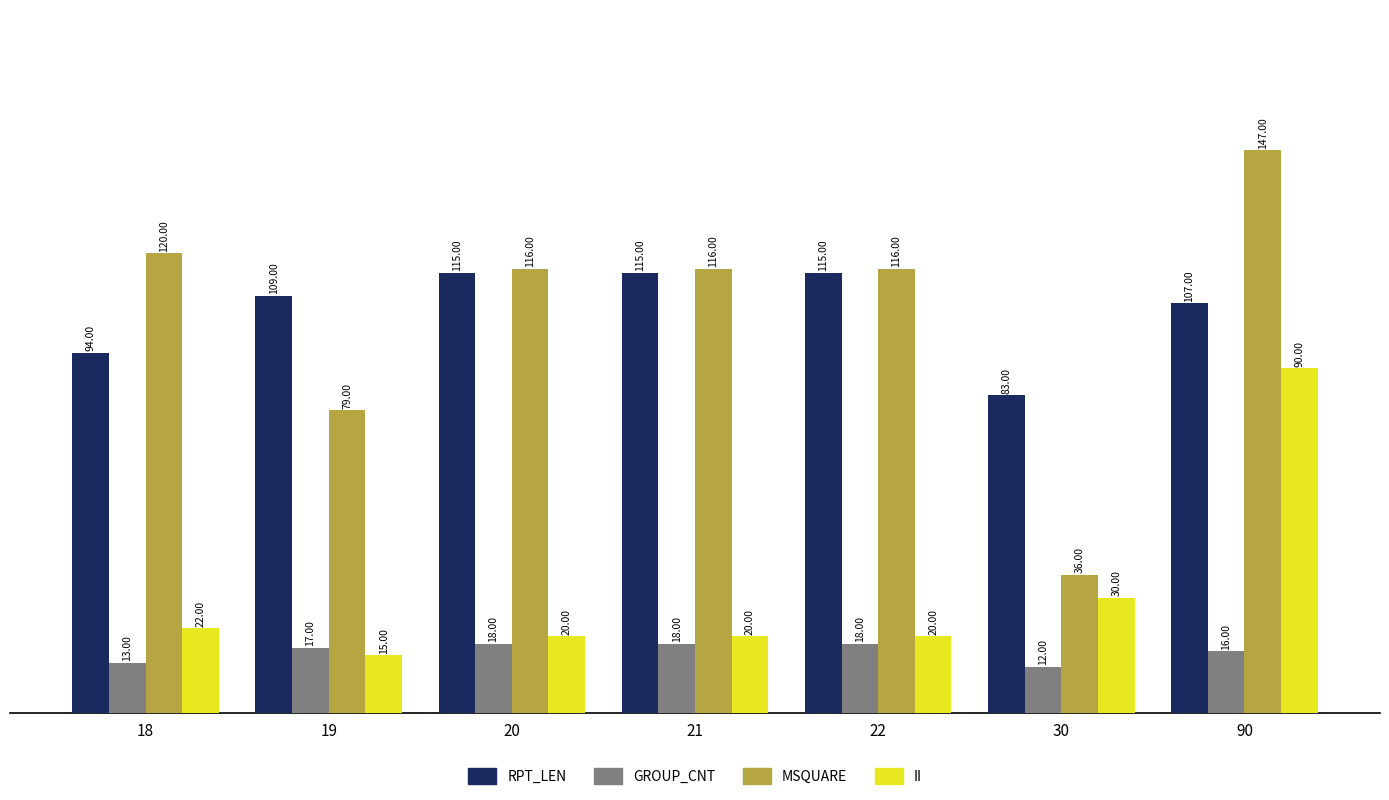

Which series has the largest total across all categories?

RPT_LEN